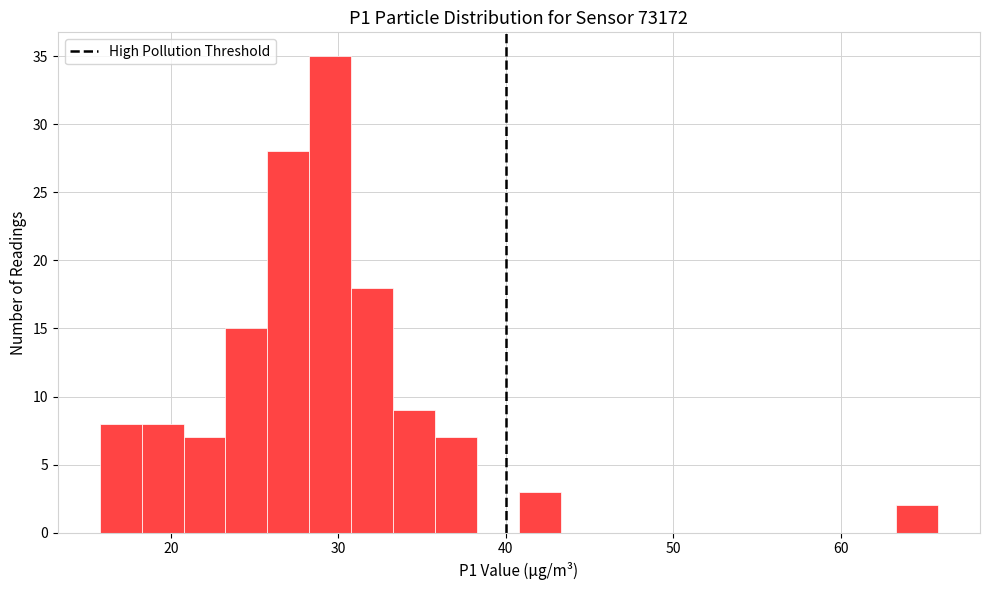

Around what value on the x-axis is the tallest bar? Give the approximate position of its centre, as read against the axis.

30